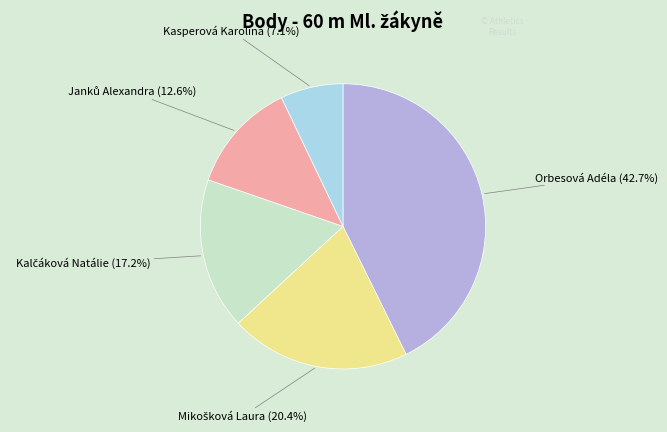

To the nearest percent, what is the average slice percentage?

20%